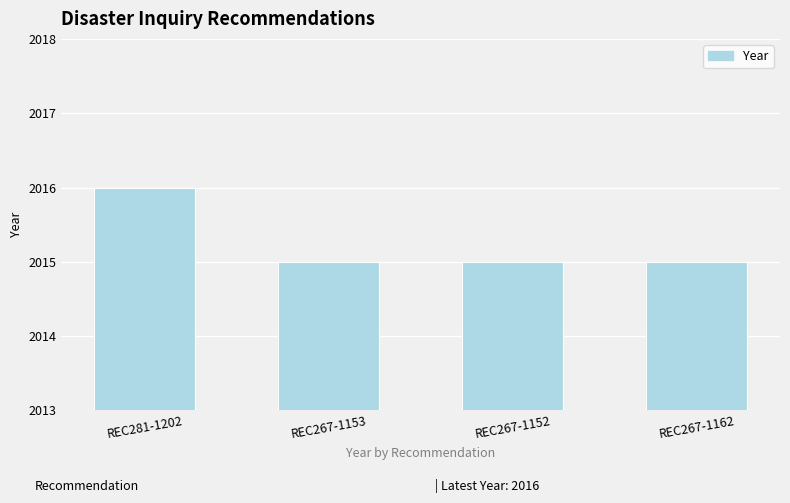

Reading left to right, list all the values displayed in this chart.

REC281-1202=2016	REC267-1153=2015	REC267-1152=2015	REC267-1162=2015